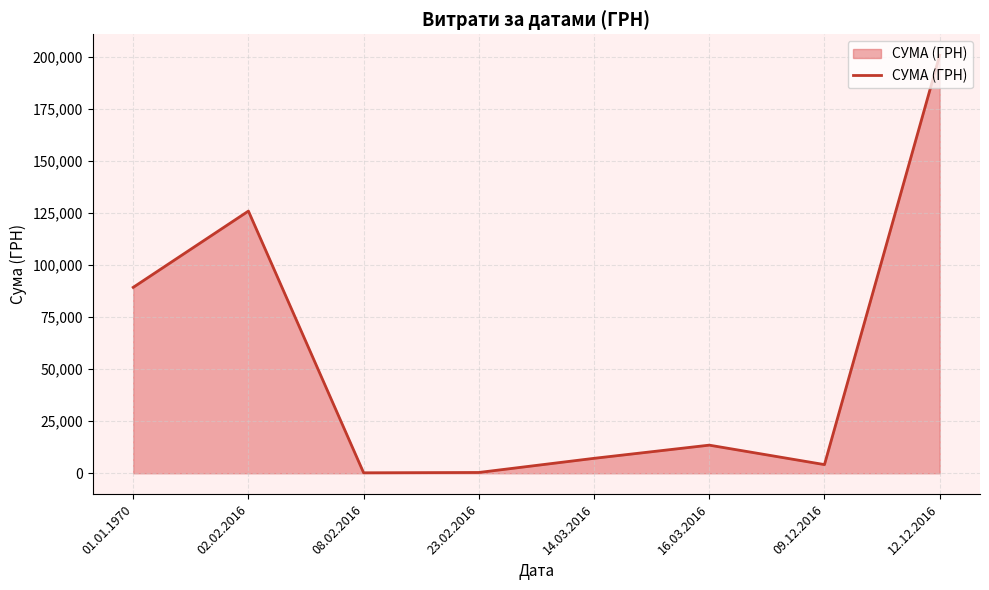

Where does the data first go above 13509?

01.01.1970